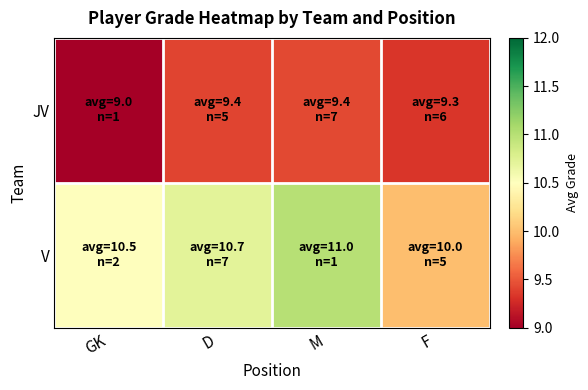

What is the greatest value displayed?

11.0